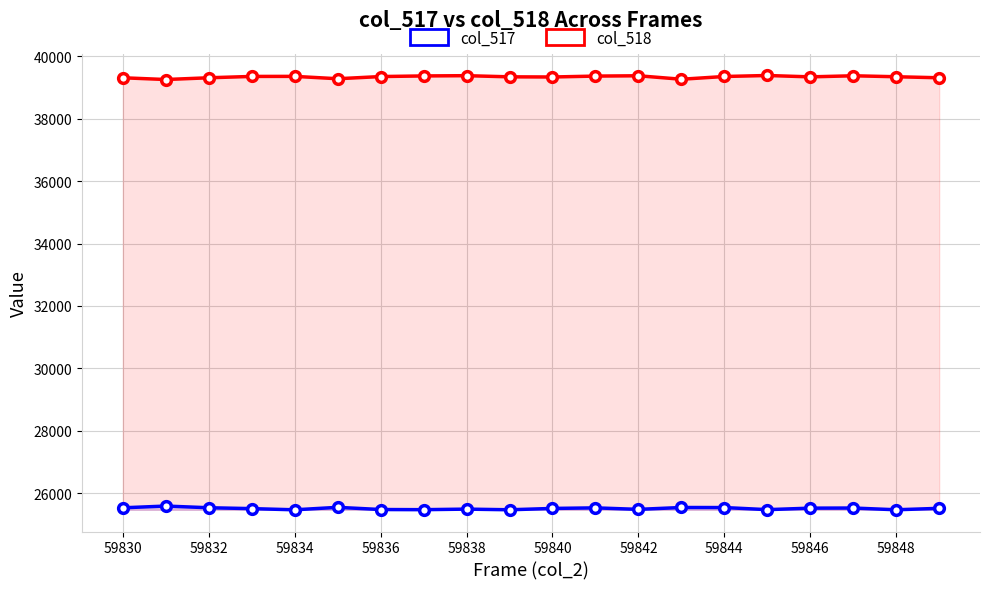

Where is col_518 nearest to the value 39319?

59830